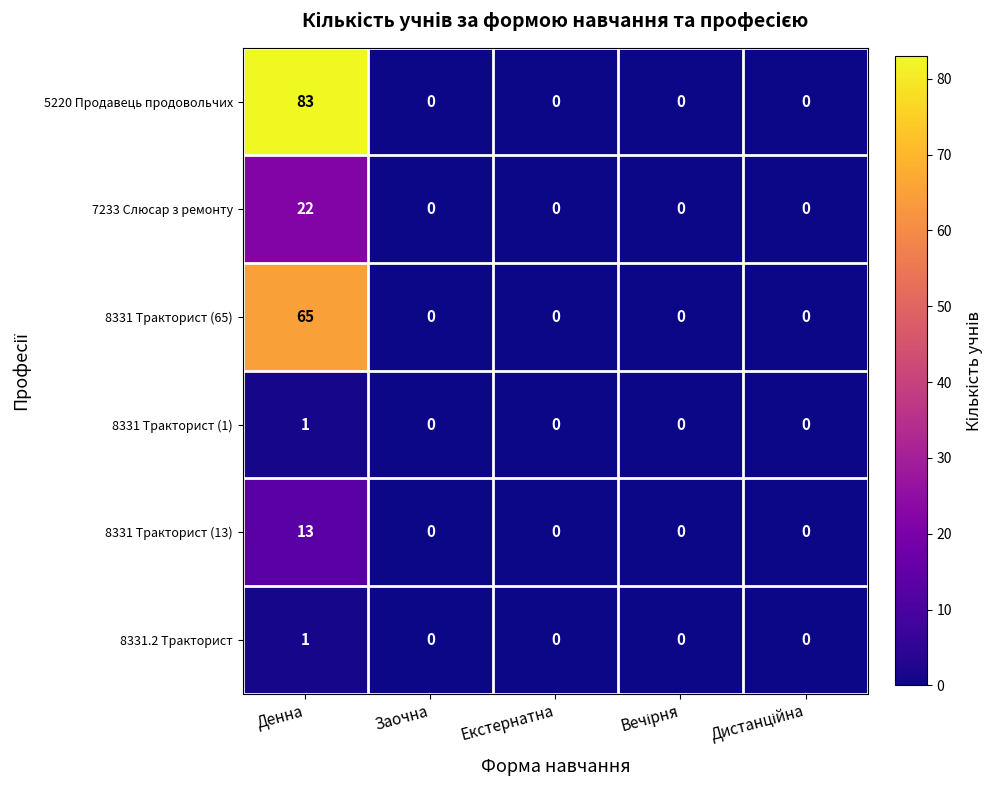

Which series has the largest total across all categories?

5220 Продавець продовольчих